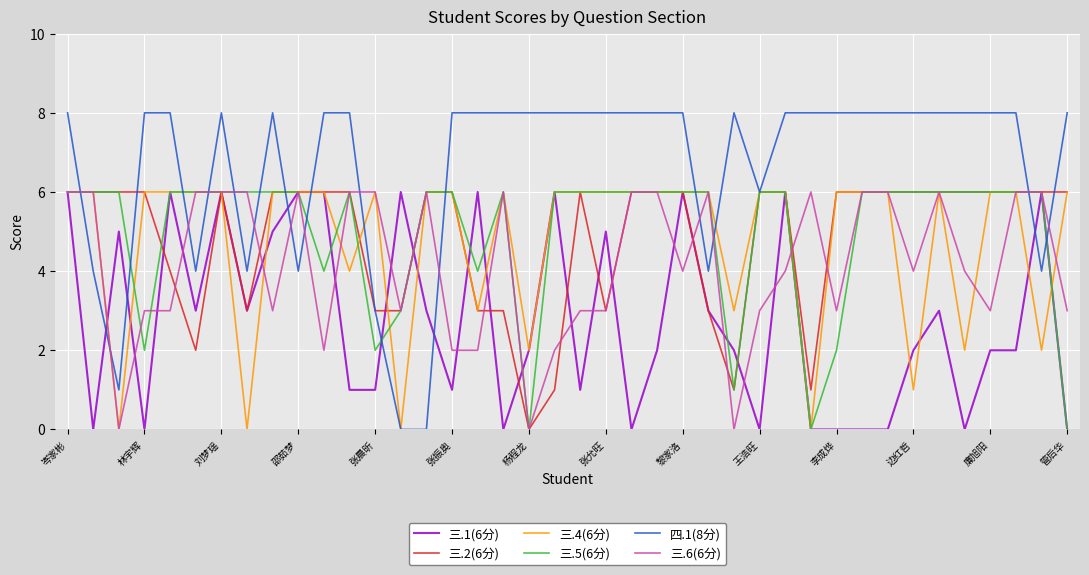

Which series has the widest spread of values?

四.1(8分)